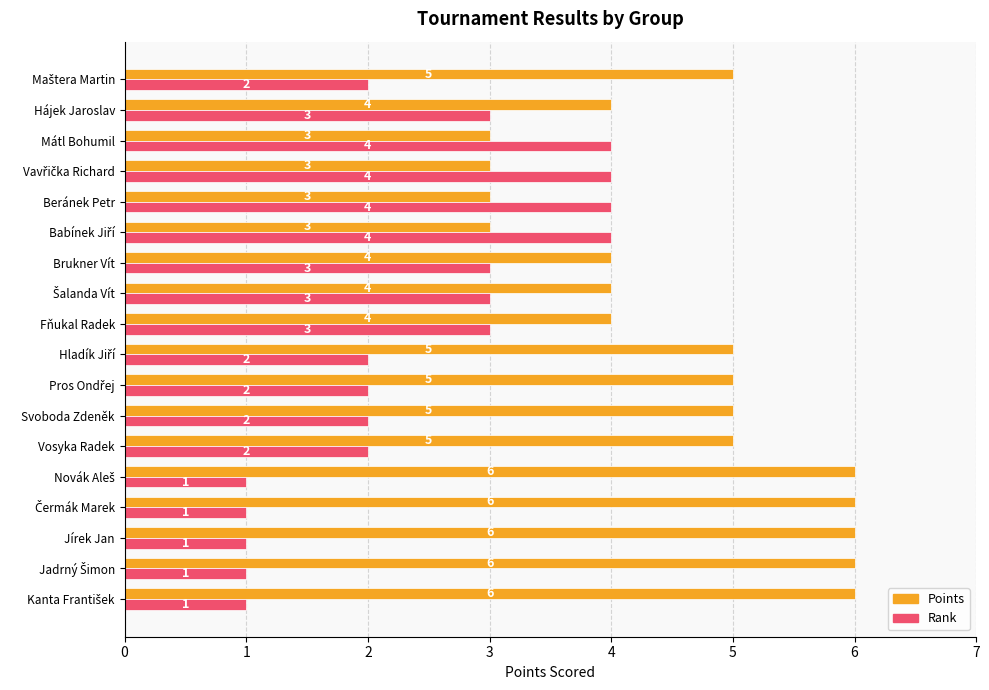

List the series in order of their peak value, highest first.

Points, Rank